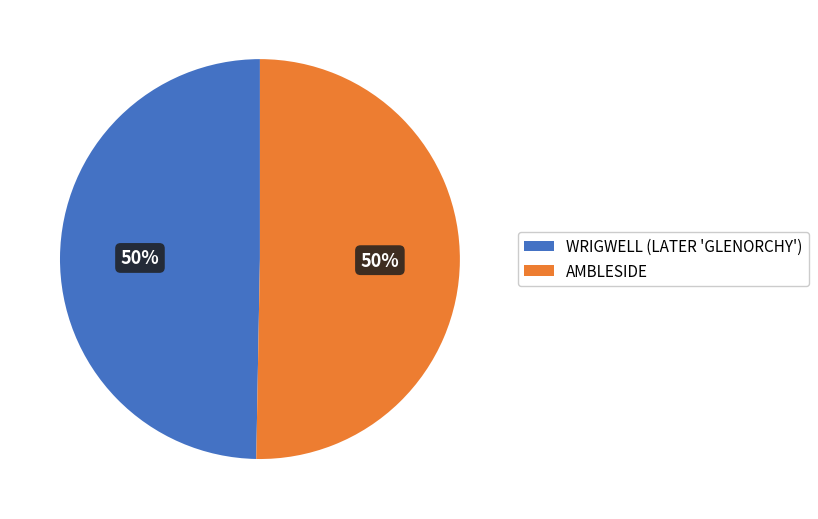

Do AMBLESIDE and WRIGWELL (LATER 'GLENORCHY') together represent more than half of the pie?

Yes